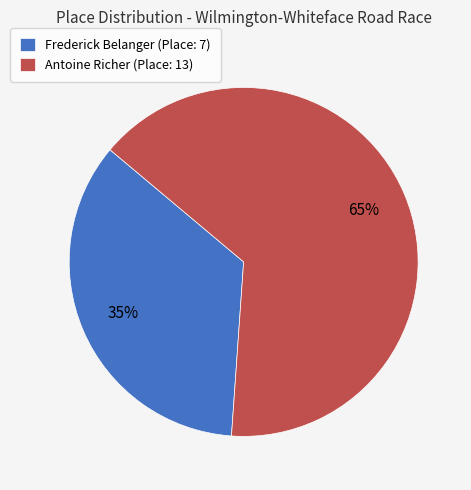

To the nearest percent, what is the difference between the Frederick and Antoine slice percentages?

30%